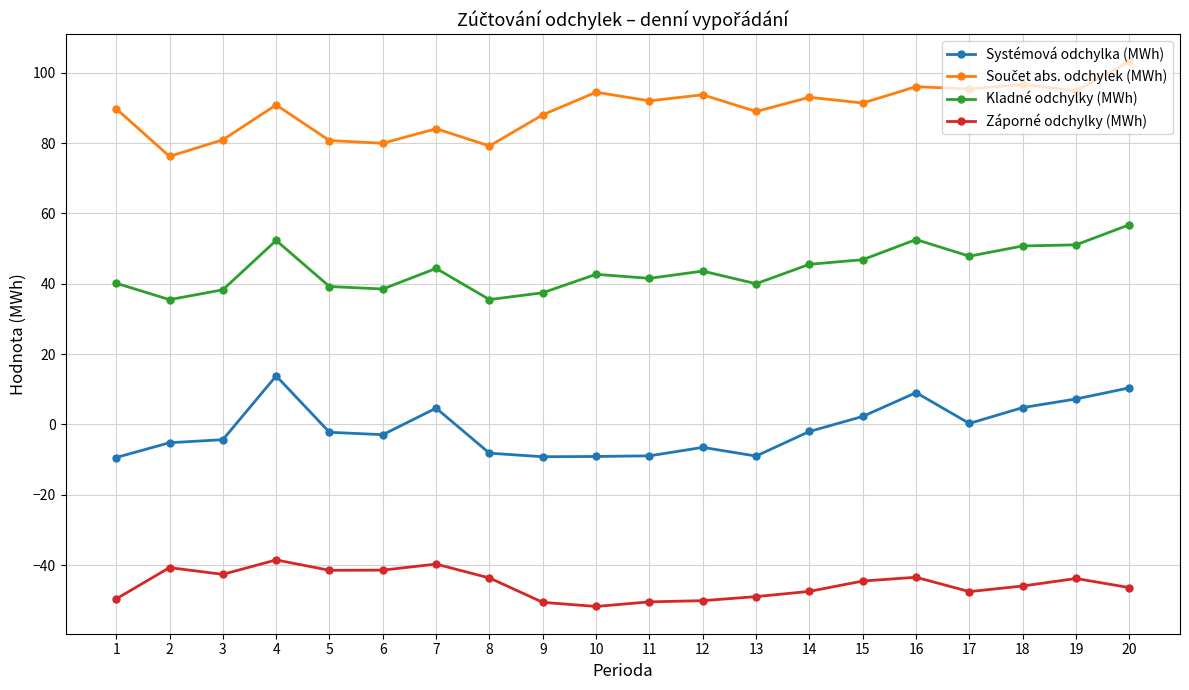

What is the sum of all Kladné odchylky (MWh) values?

880.3